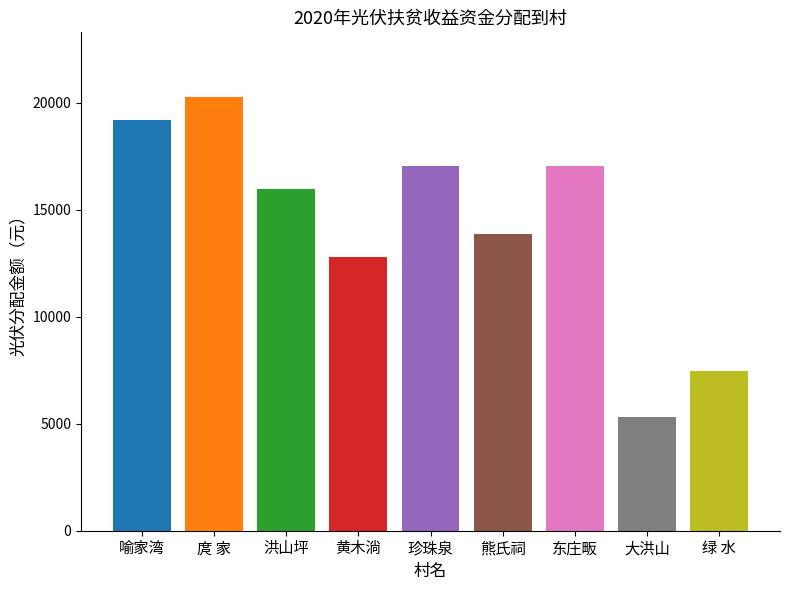

Approximately how many times larger is the value at 绿 水 compared to 庹 家?

0.4